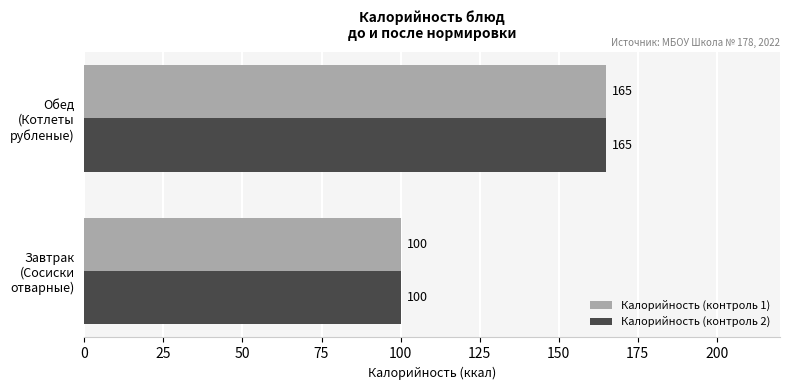

List the labels in order of Калорийность (контроль 2) value, smallest first.

Завтрак (Сосиски отварные), Обед (Котлеты рубленые)